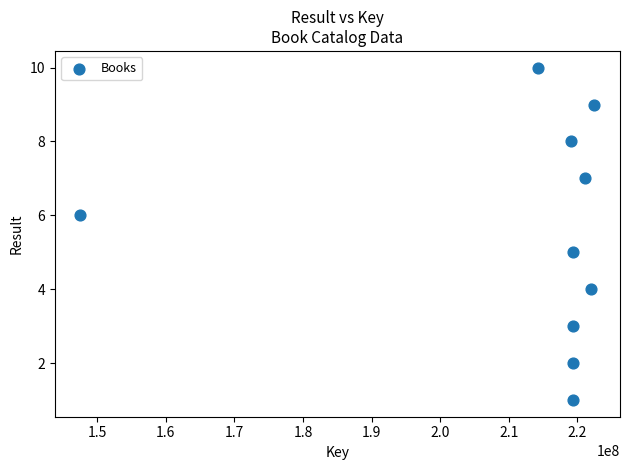

What is the average X value?

212406737